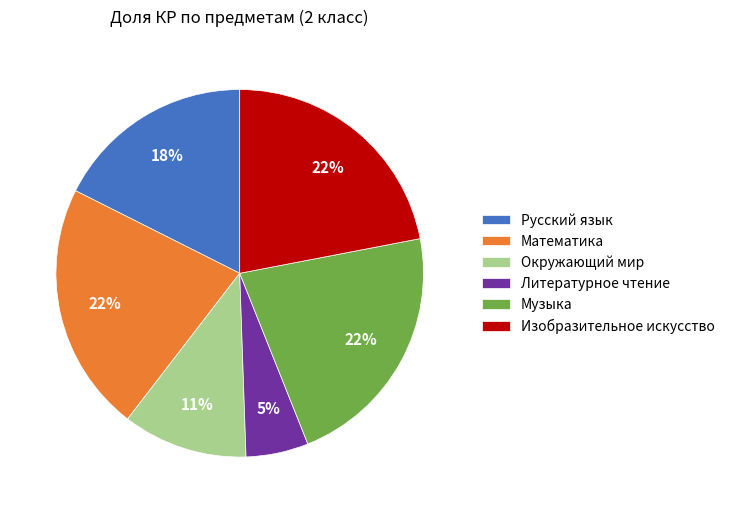

To the nearest percent, what is the average slice percentage?

17%